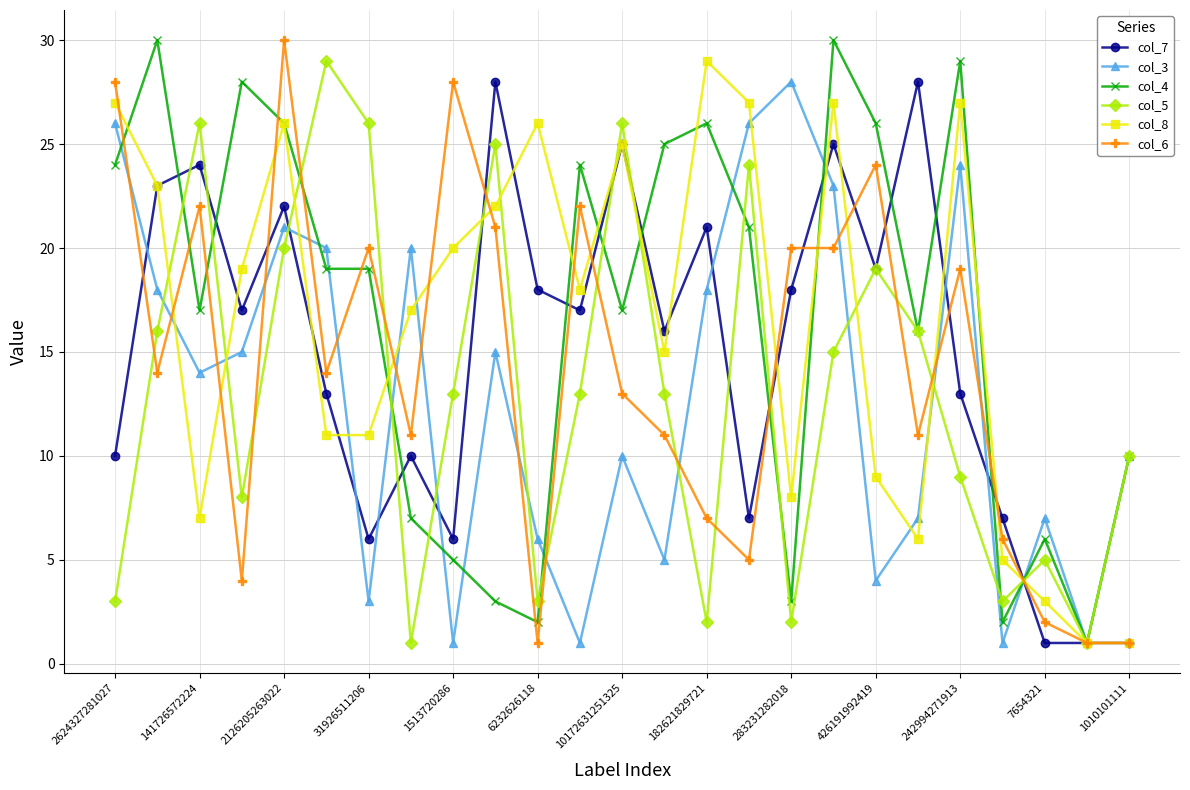

How many interior local peaks does the col_3 series have?

7